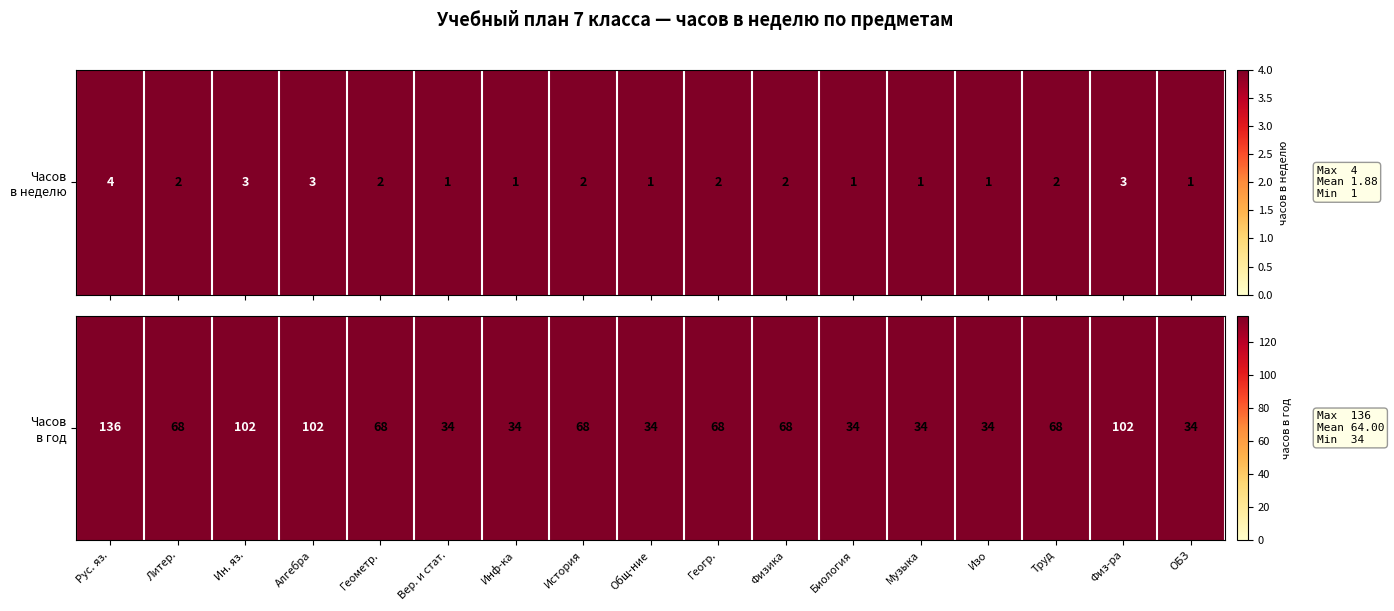

Is it true that the value at Рус. яз. is 136?

True